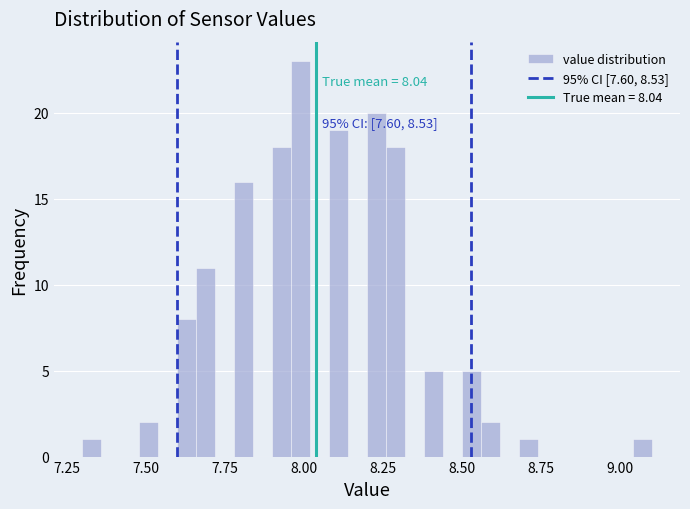

Around what value on the x-axis is the tallest bar? Give the approximate position of its centre, as read against the axis.

8.00